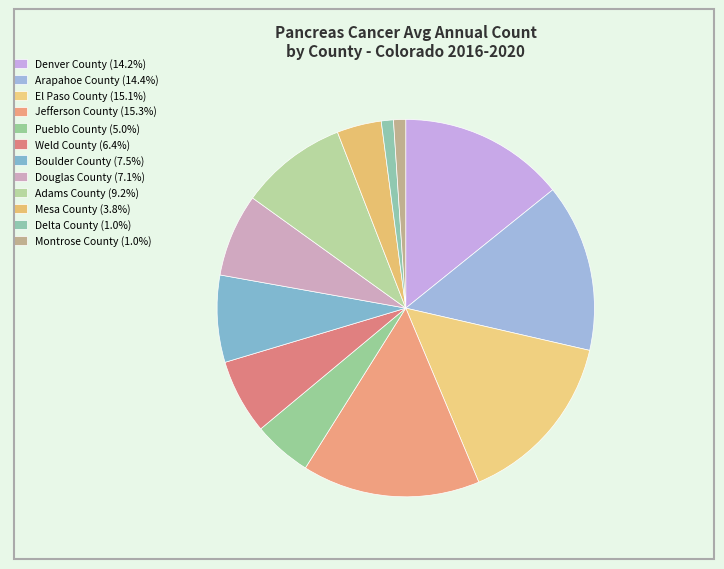

Rank the categories by value from highest to lowest.

Jefferson County, El Paso County, Arapahoe County, Denver County, Adams County, Boulder County, Douglas County, Weld County, Pueblo County, Mesa County, Delta County, Montrose County